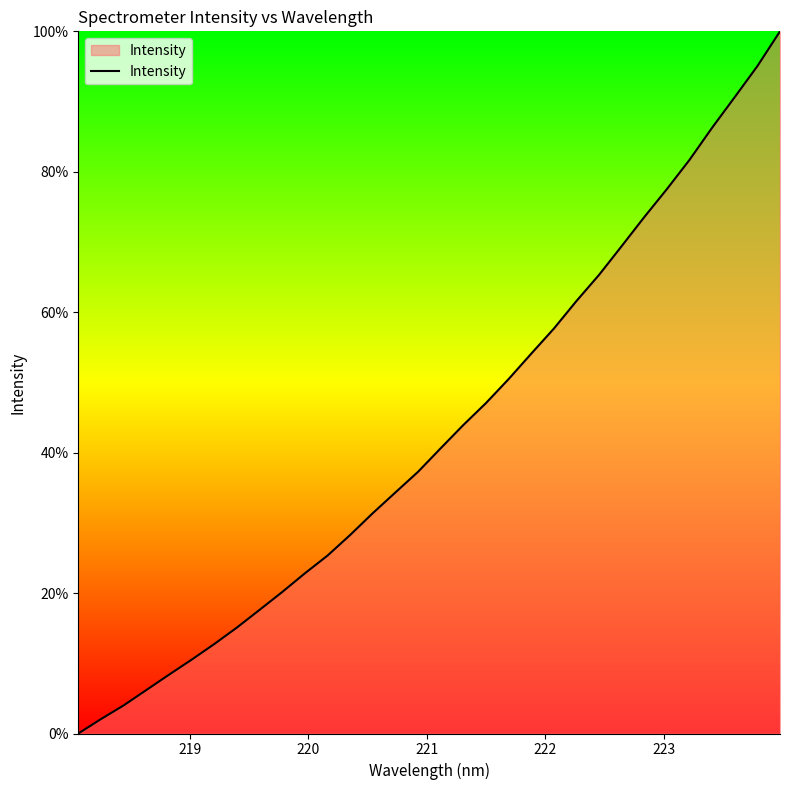

What is the maximum value shown in the chart?

100.0